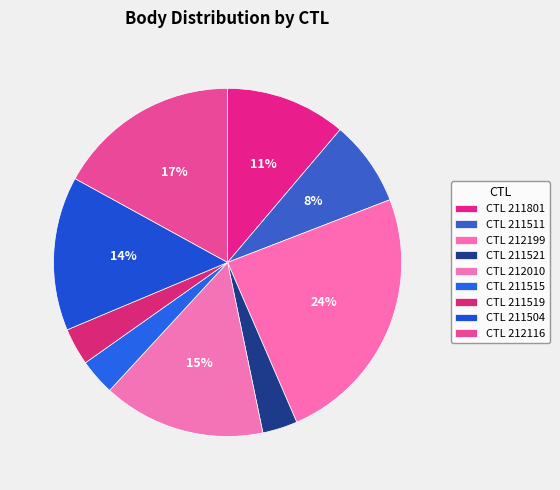

How many slices are in this pie chart?

9